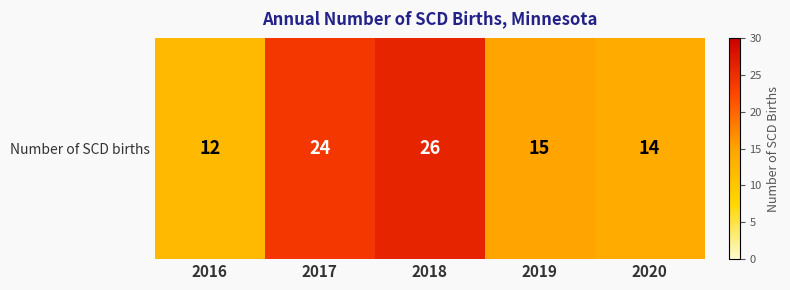

What is the difference between the values at 2016 and 2020?

2